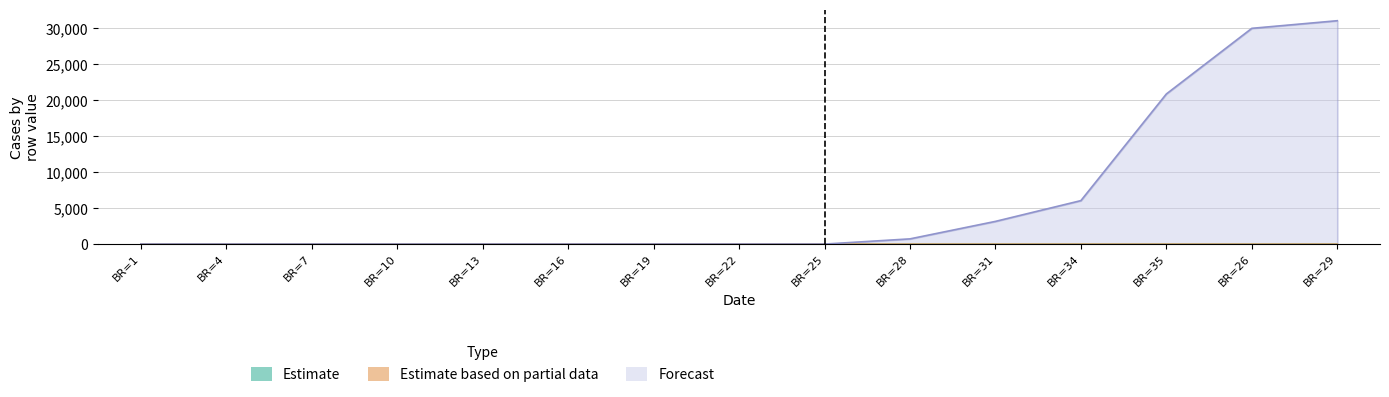

What is the average value of the Forecast series?

6112